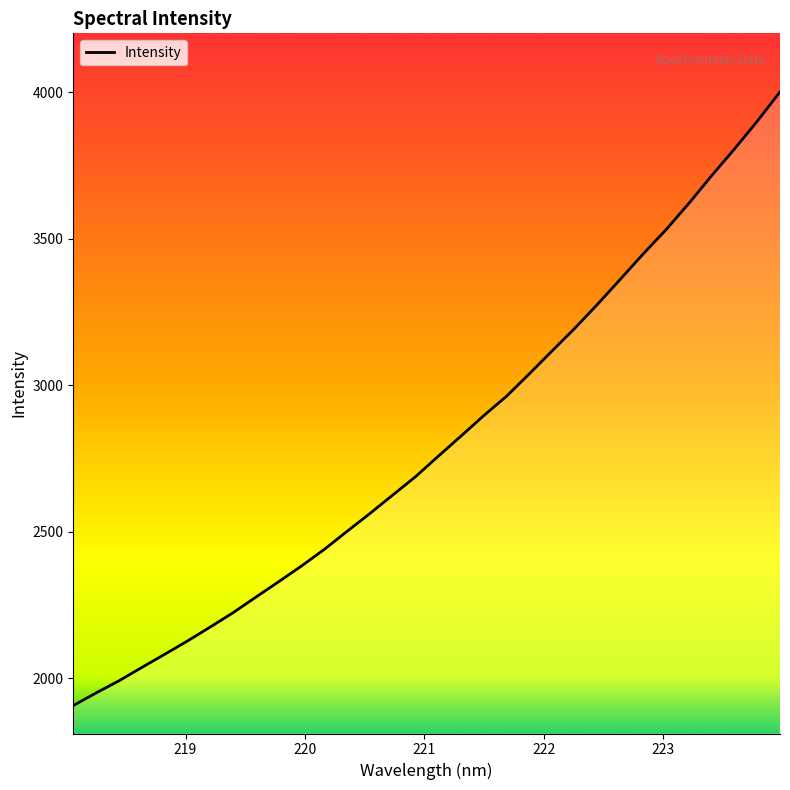

What is the smallest value displayed?

1905.8